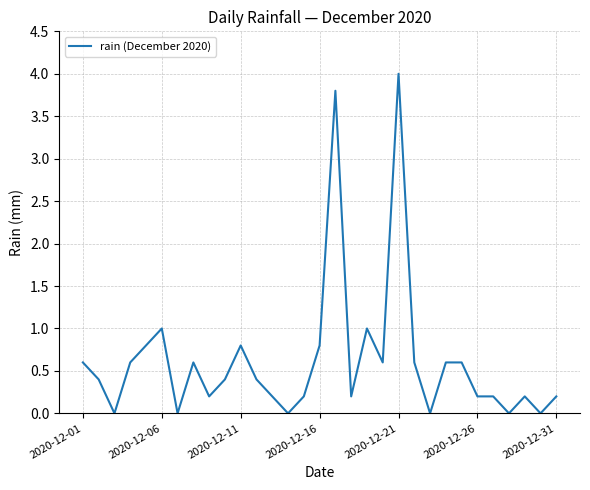

True or false: the data has more than 2 interior local peaks.

True